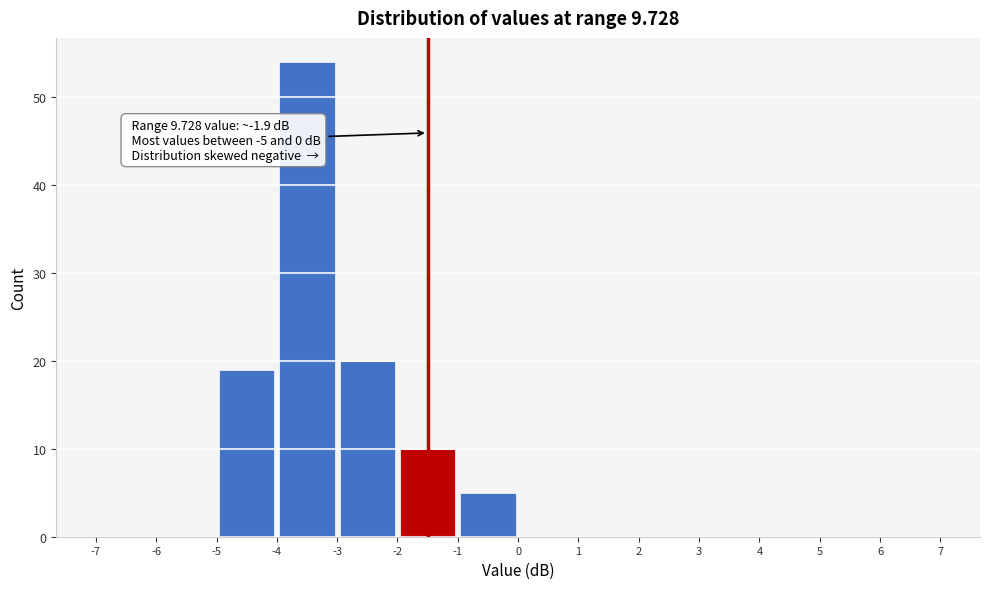

Over which range of the x-axis is the bar tallest?

-4 to -3